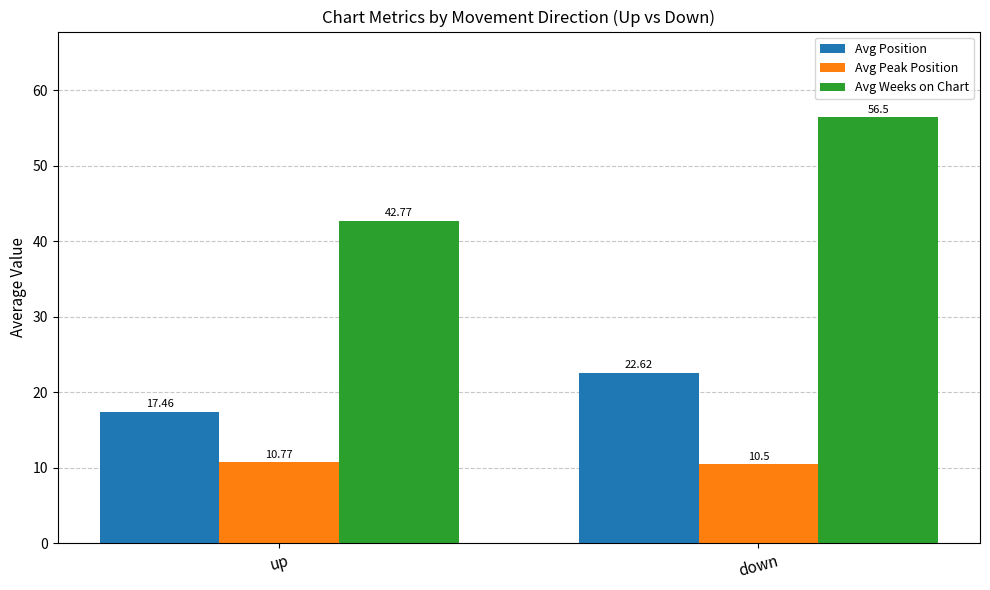

Which series has the largest total across all categories?

Avg Weeks on Chart